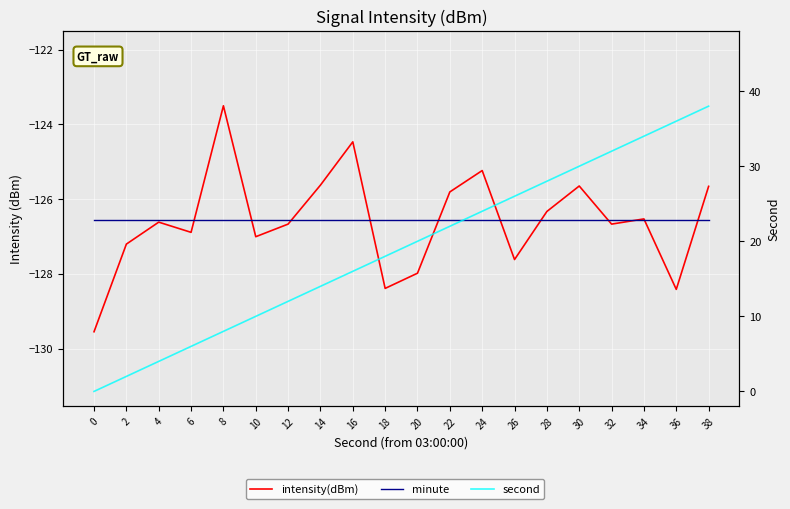

How many lines are shown in the chart?

3